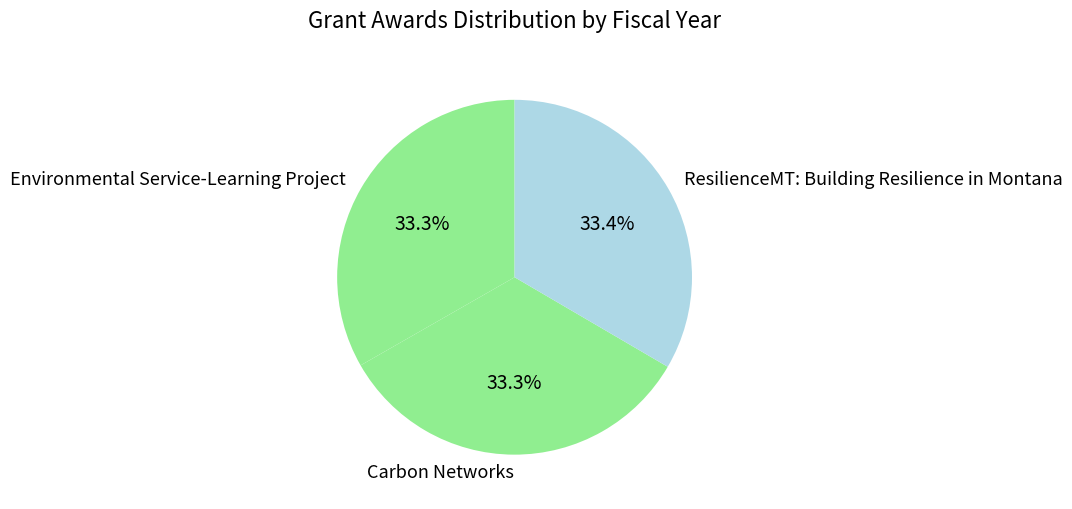

The Environmental Service-Learning Project slice represents 39% of the pie. True or false?

False